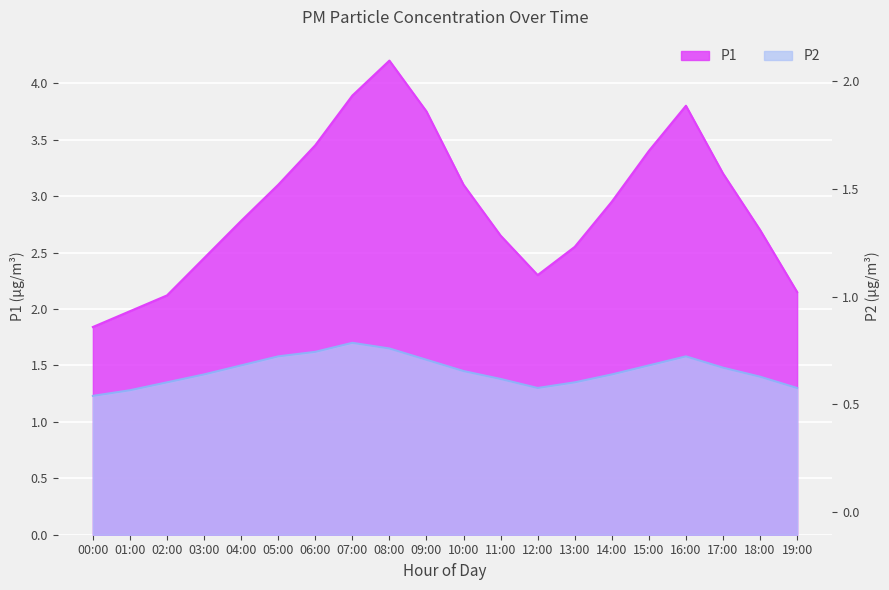

At which category does the chart reach its minimum across all series?

00:00